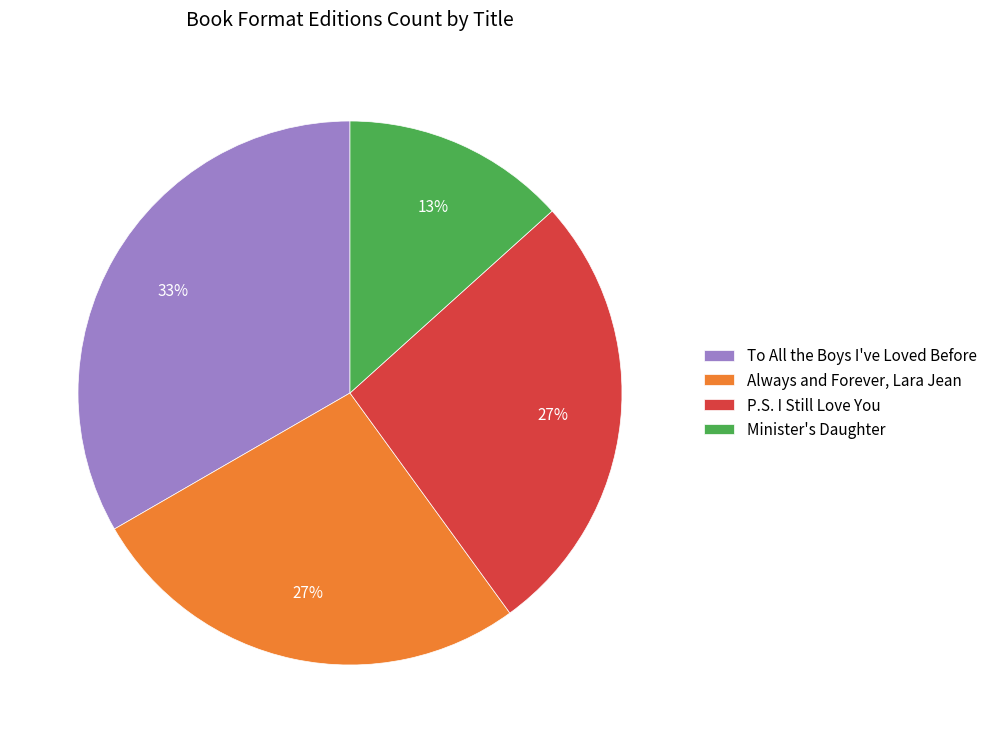

What is the smallest slice in the pie chart?

Minister's Daughter